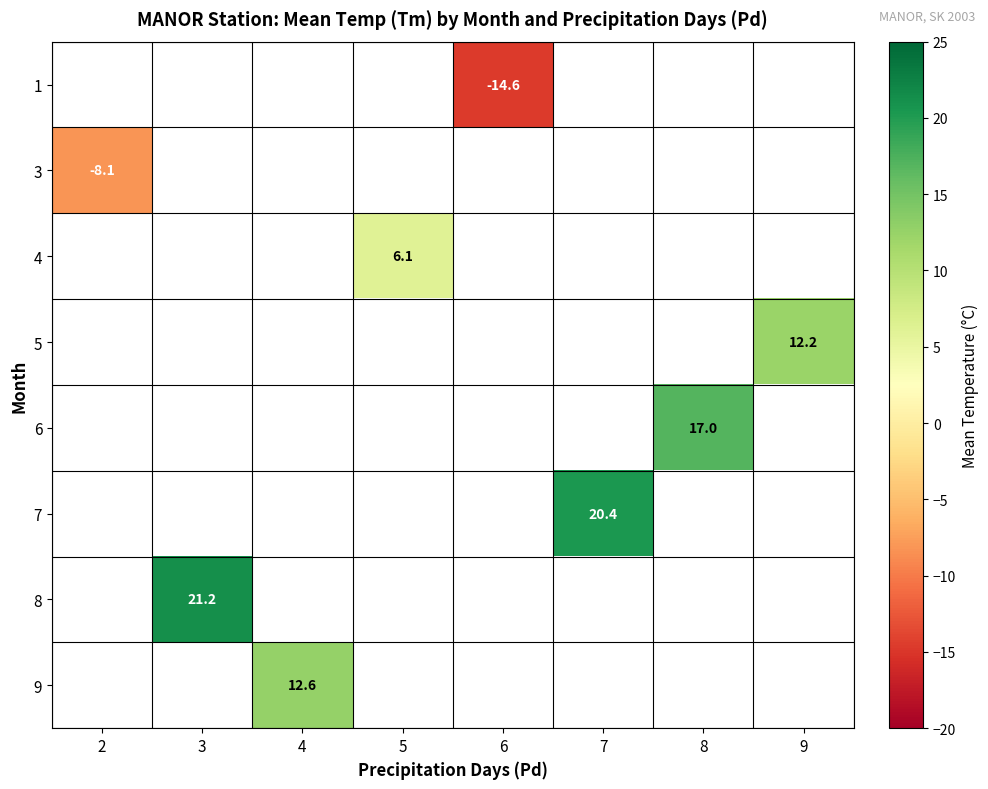

List the labels in order of row_1 value, largest first.

2, 3, 4, 5, 6, 7, 8, 9